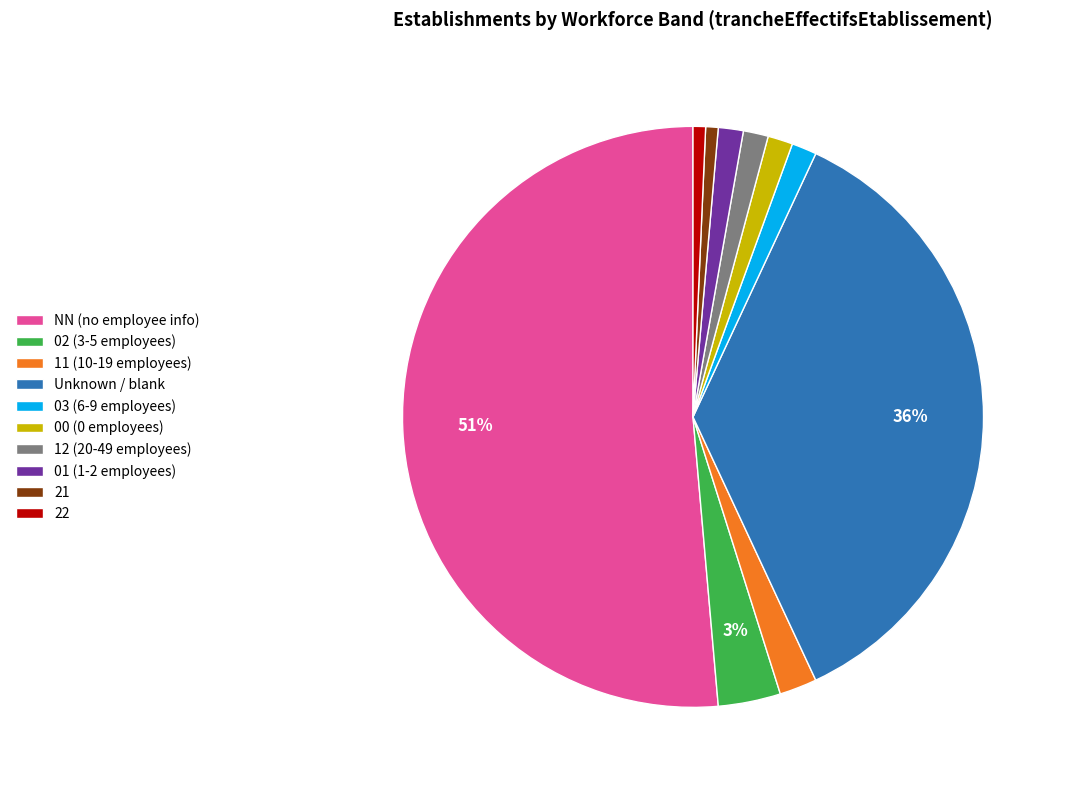

Which slice is the largest?

NN (no employee info)